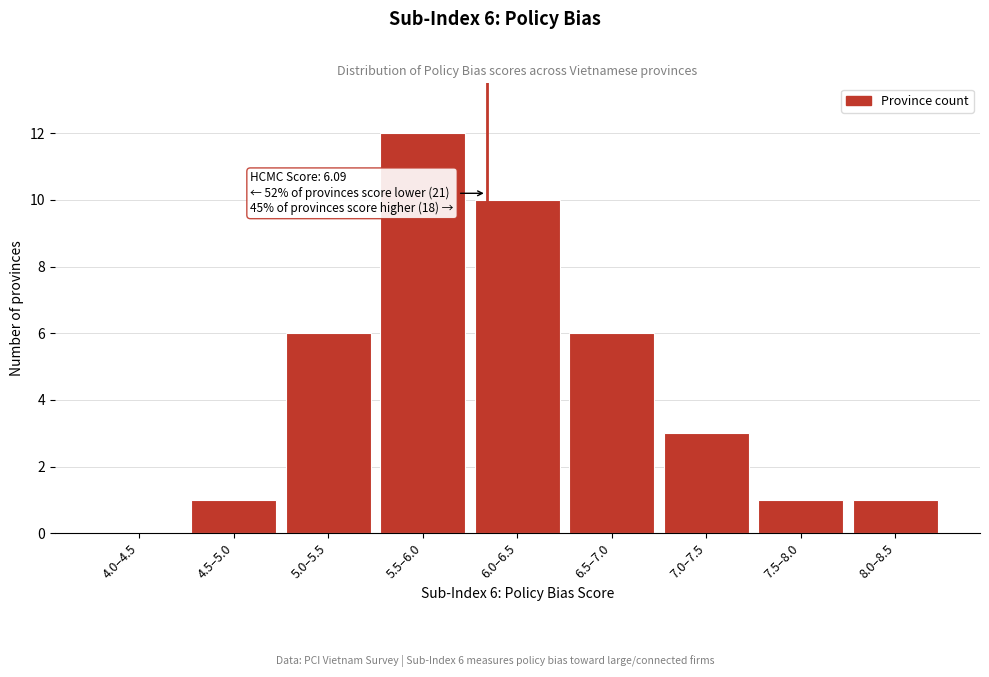

Reading left to right, extract all data points from this chart.

4.0–4.5=0	4.5–5.0=1	5.0–5.5=6	5.5–6.0=12	6.0–6.5=10	6.5–7.0=6	7.0–7.5=3	7.5–8.0=1	8.0–8.5=1